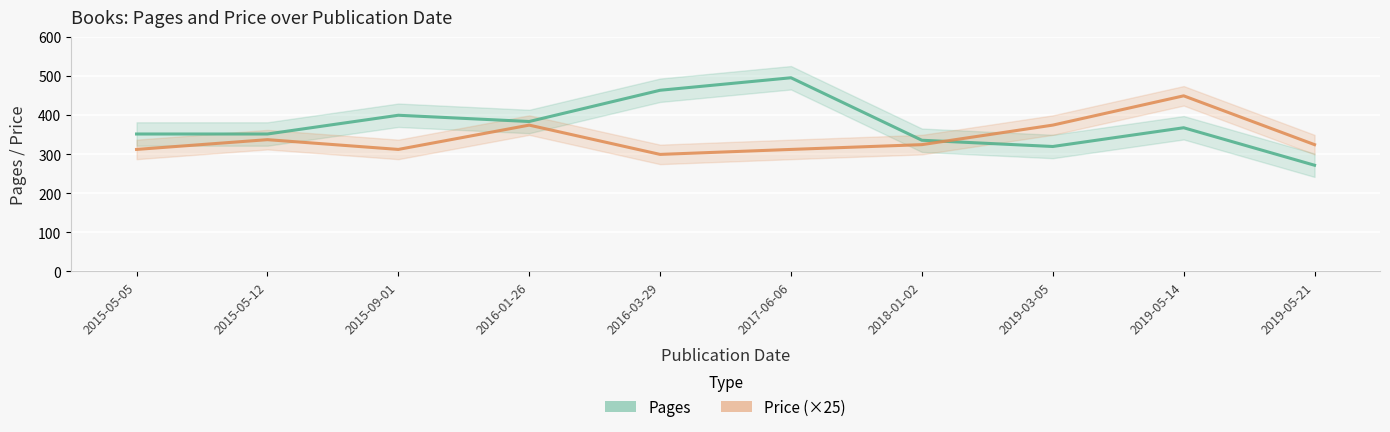

What is the label of the 9th point from the right?

2015-05-12